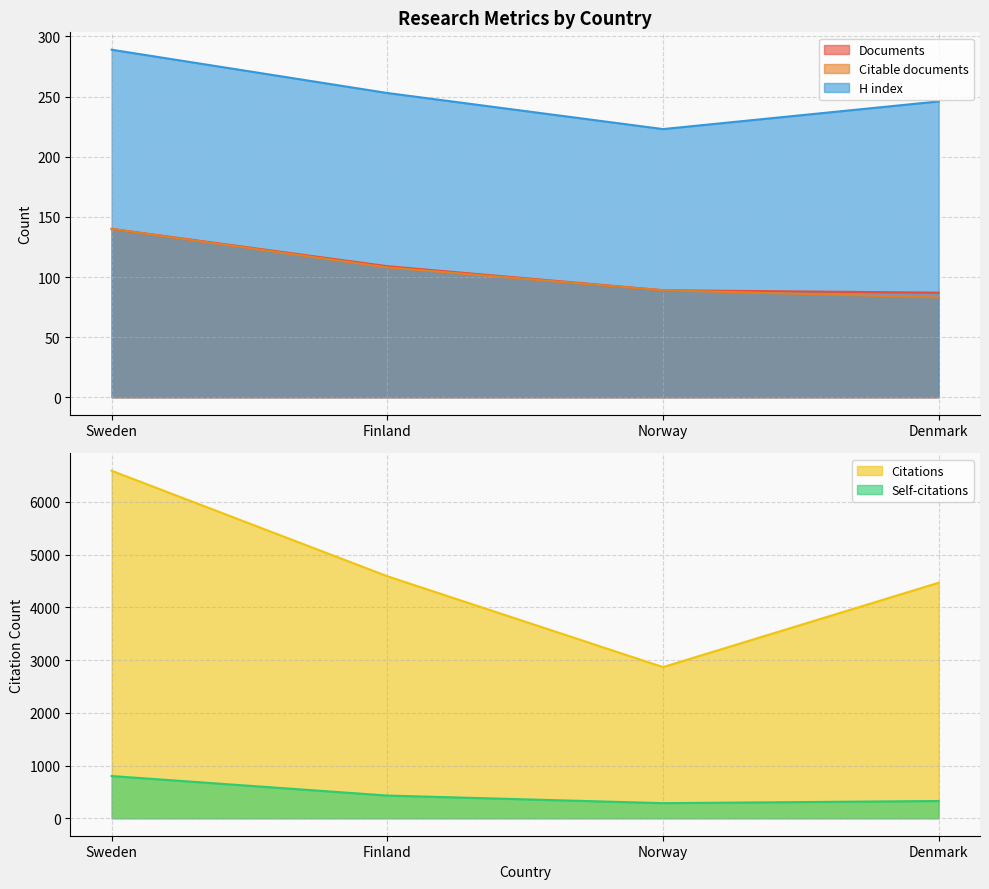

Reading left to right, what are all the values shown in this chart?

Documents: Sweden=140	Finland=109	Norway=89	Denmark=87
Citable documents: Sweden=140	Finland=108	Norway=89	Denmark=83
Citations: Sweden=6588	Finland=4589	Norway=2867	Denmark=4466
Self-citations: Sweden=802	Finland=432	Norway=288	Denmark=329
H index: Sweden=289	Finland=253	Norway=223	Denmark=246